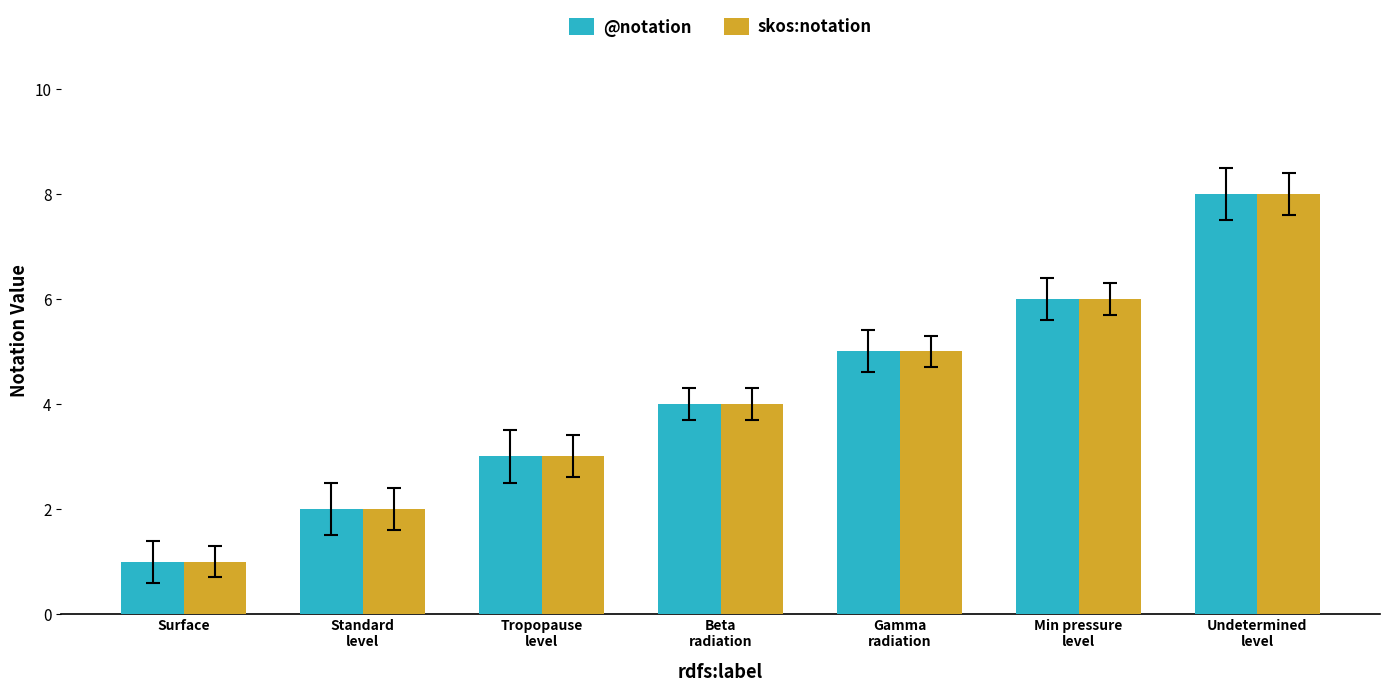

Count the @notation values in the range 2 to 6.

5